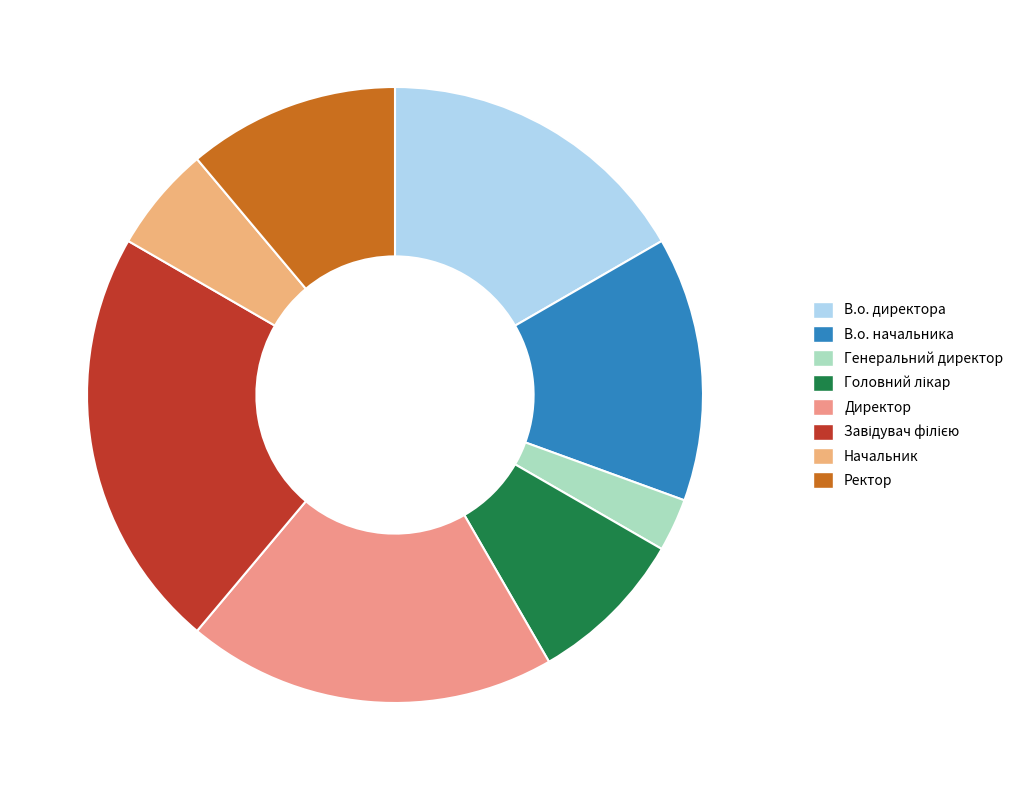

To the nearest percent, what is the difference between the В.о. директора and В.о. начальника slice percentages?

3%